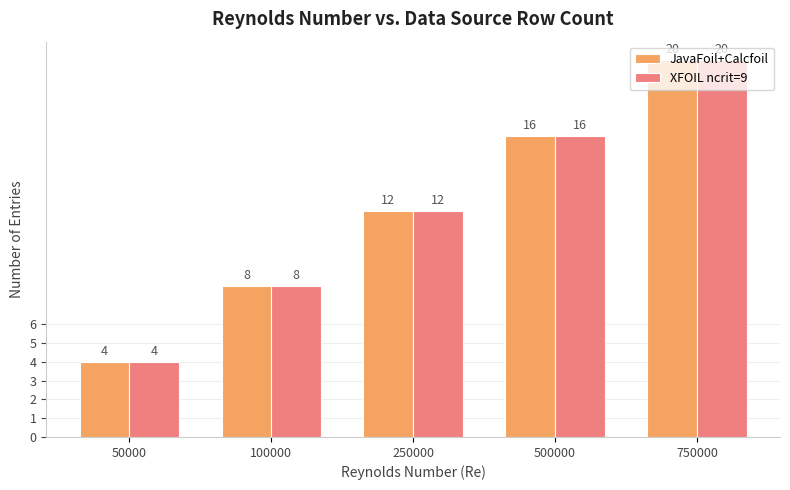

What is the difference between the XFOIL ncrit=9 values at 100000 and 750000?

12